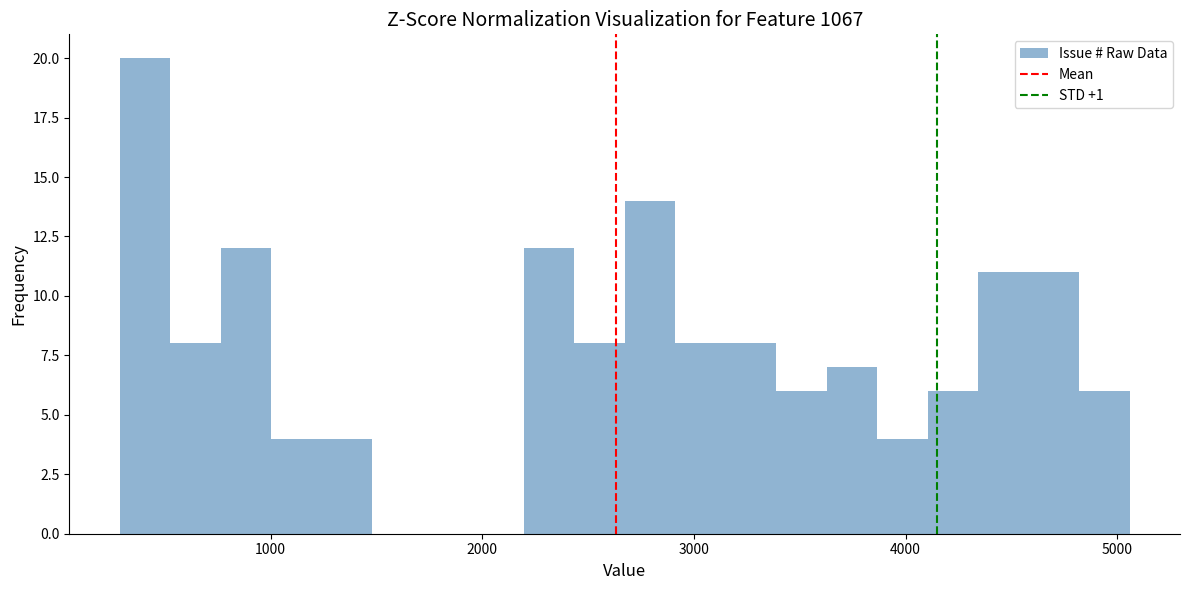

Around what value on the x-axis is the tallest bar? Give the approximate position of its centre, as read against the axis.

400